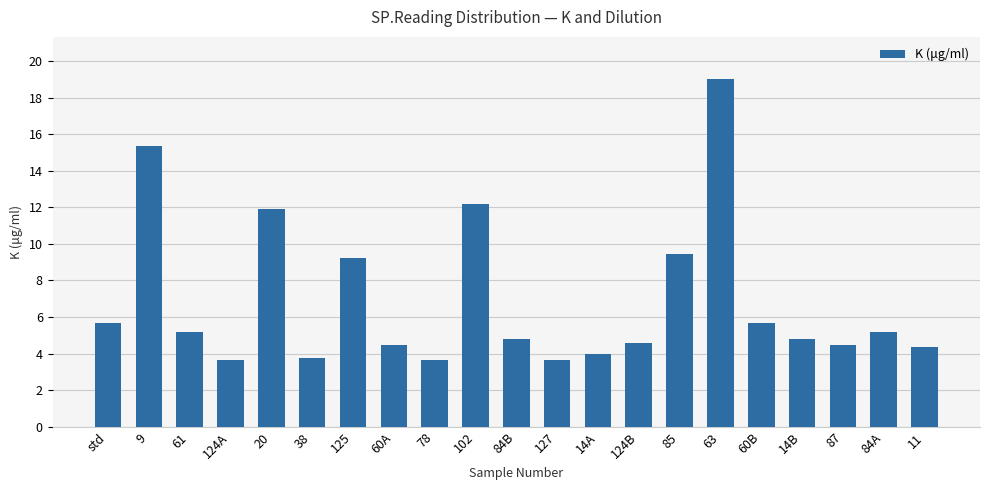

What is the change in value from 20 to 60B?

-6.3